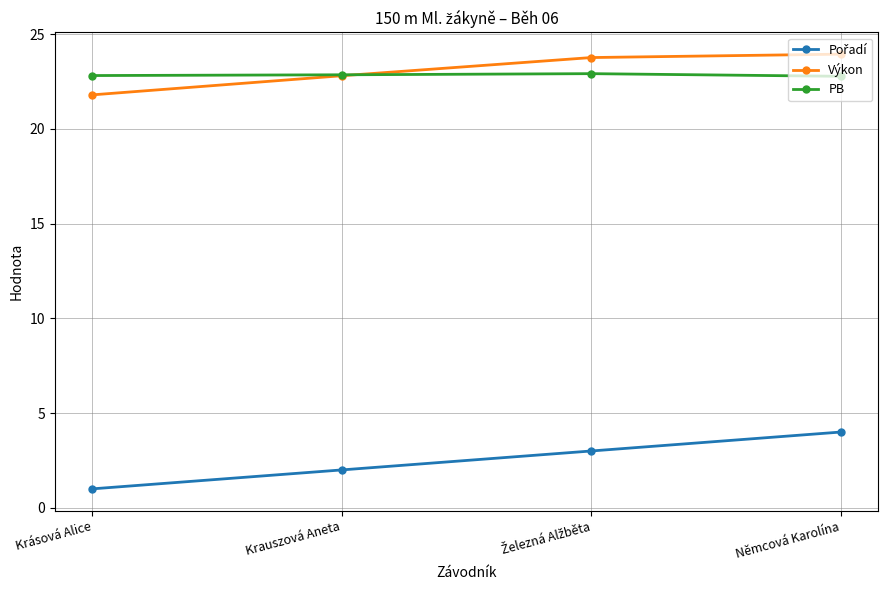

What is the value of the Výkon point at the 2nd from the left?

22.8